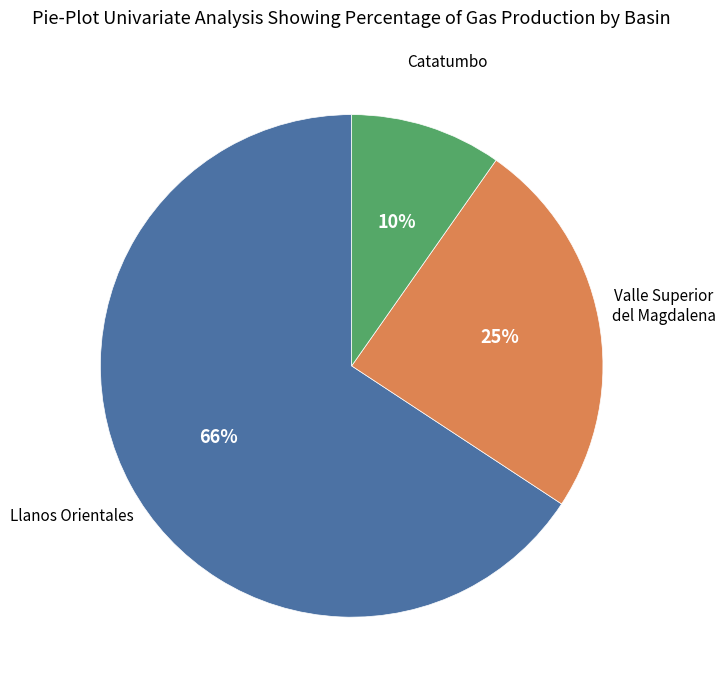

To the nearest percent, what is the average slice percentage?

33%